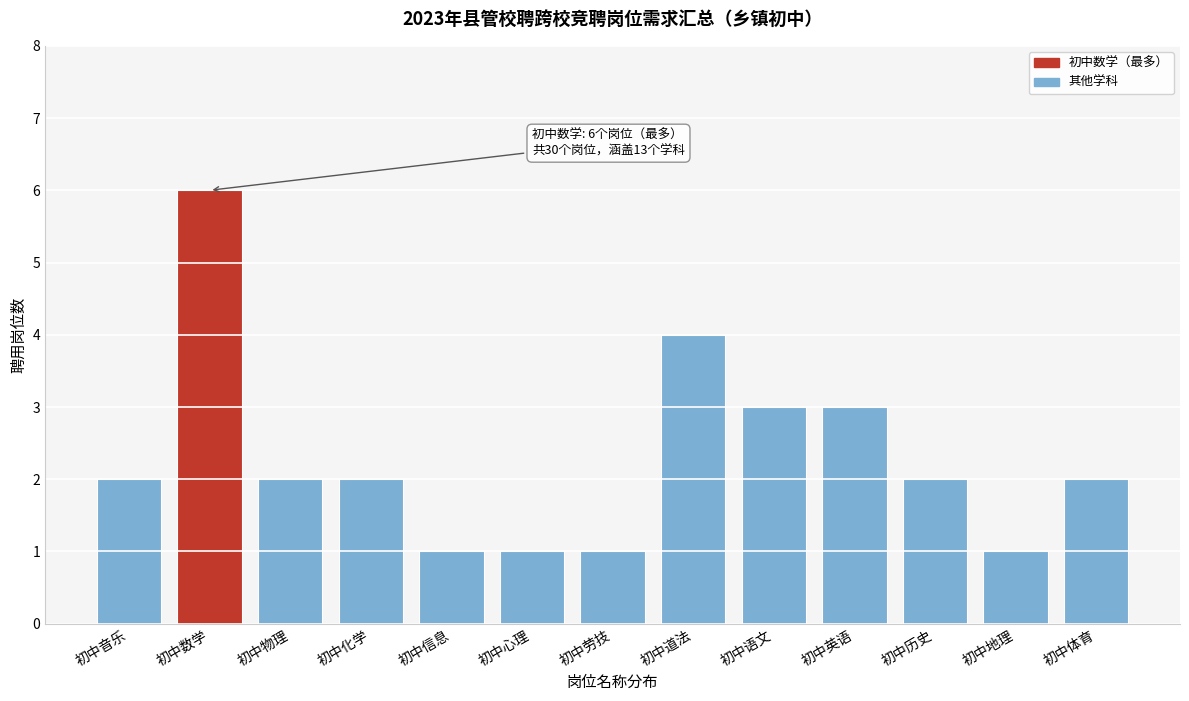

Reading right to left, transcribe all the data shown in this chart.

2	1	2	3	3	4	1	1	1	2	2	6	2